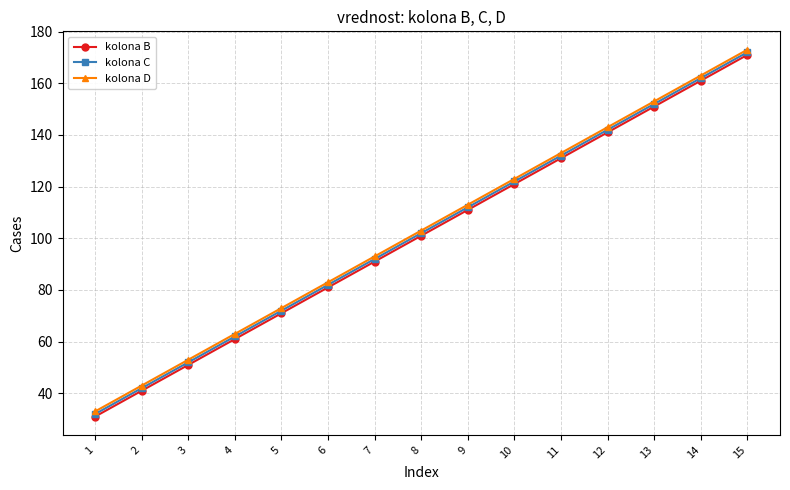

What is the minimum value for kolona D?

33